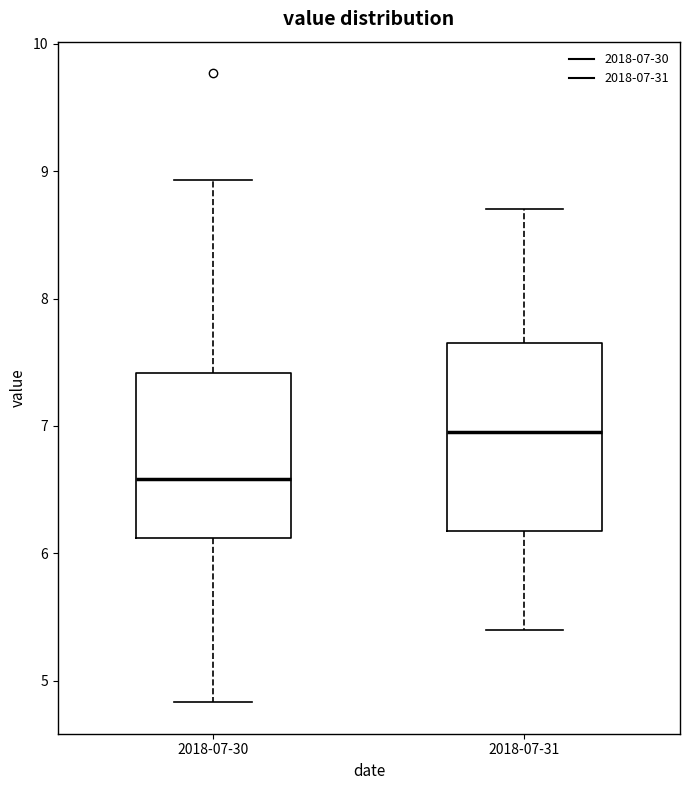

Where does the lower whisker of the box for 2018-07-30 end on the y-axis? The values are not printed on the chart, so give them approximately, as read against the axis.

4.8